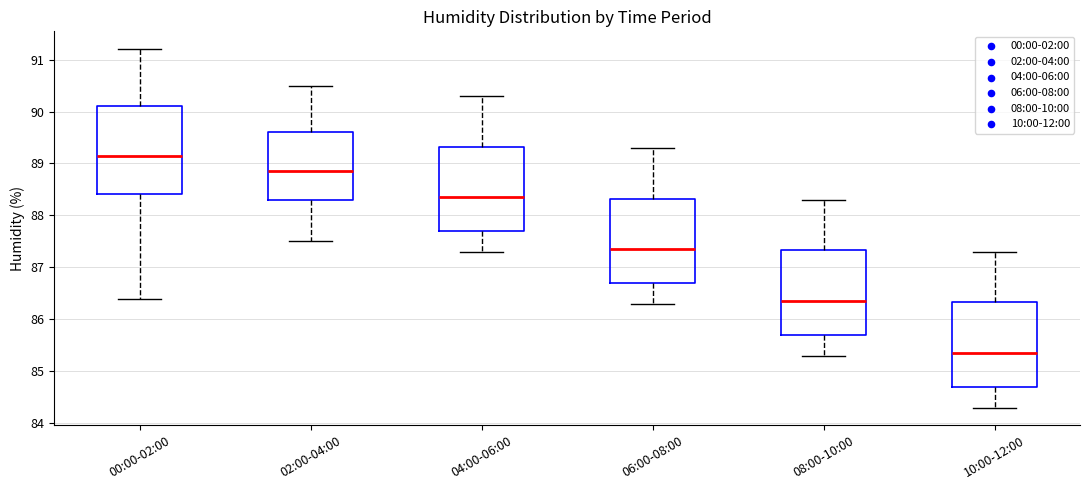

Reading left to right, read every box against the y-axis: the position of its median line, the range the box covers, and the ends of its whiskers. The values are not printed on the chart, so give them approximately, as read against the axis.

00:00-02:00: median 89.2, box 88.4 to 90.1, whiskers 86.4 to 91.2
02:00-04:00: median 88.9, box 88.3 to 89.6, whiskers 87.5 to 90.5
04:00-06:00: median 88.4, box 87.7 to 89.3, whiskers 87.3 to 90.3
06:00-08:00: median 87.4, box 86.7 to 88.3, whiskers 86.3 to 89.3
08:00-10:00: median 86.4, box 85.7 to 87.3, whiskers 85.3 to 88.3
10:00-12:00: median 85.4, box 84.7 to 86.3, whiskers 84.3 to 87.3